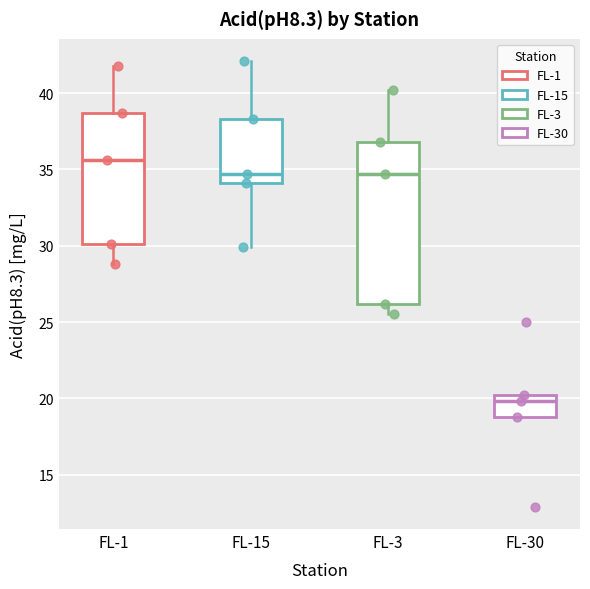

Comparing the boxes themselves (not the whiskers), which one is the tallest?

FL-3